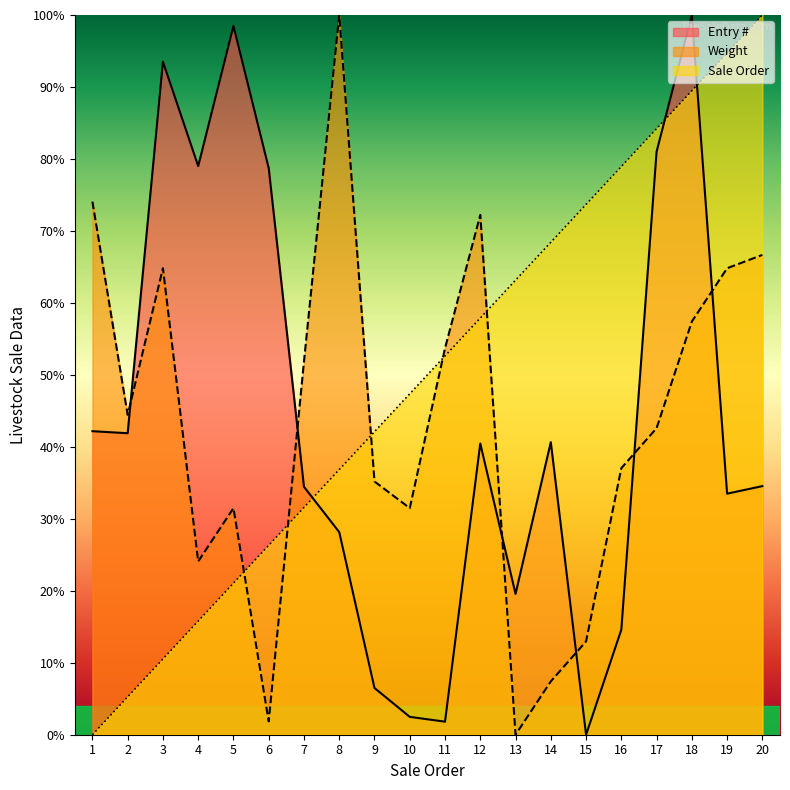

True or false: Sale Order has more than 0 interior local peaks.

False